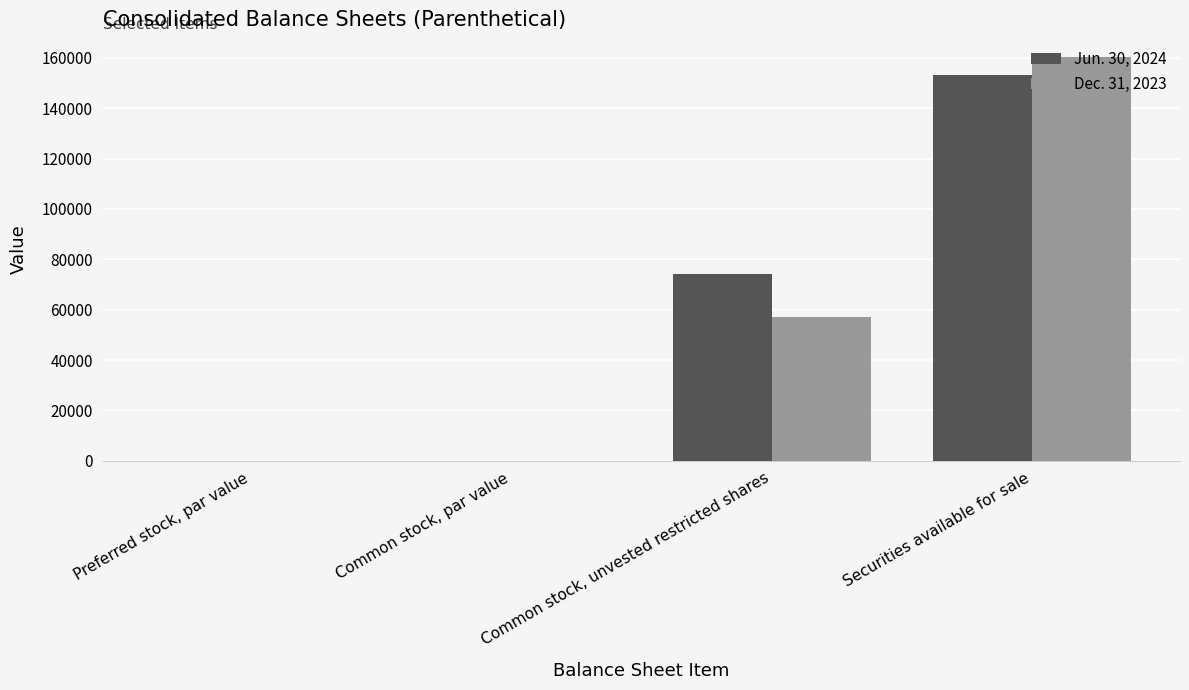

Does the chart contain stacked bars?

No